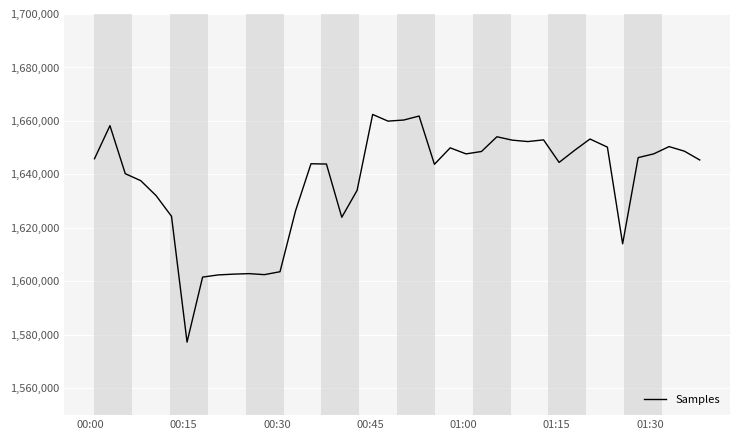

What is the greatest value displayed?

1662438